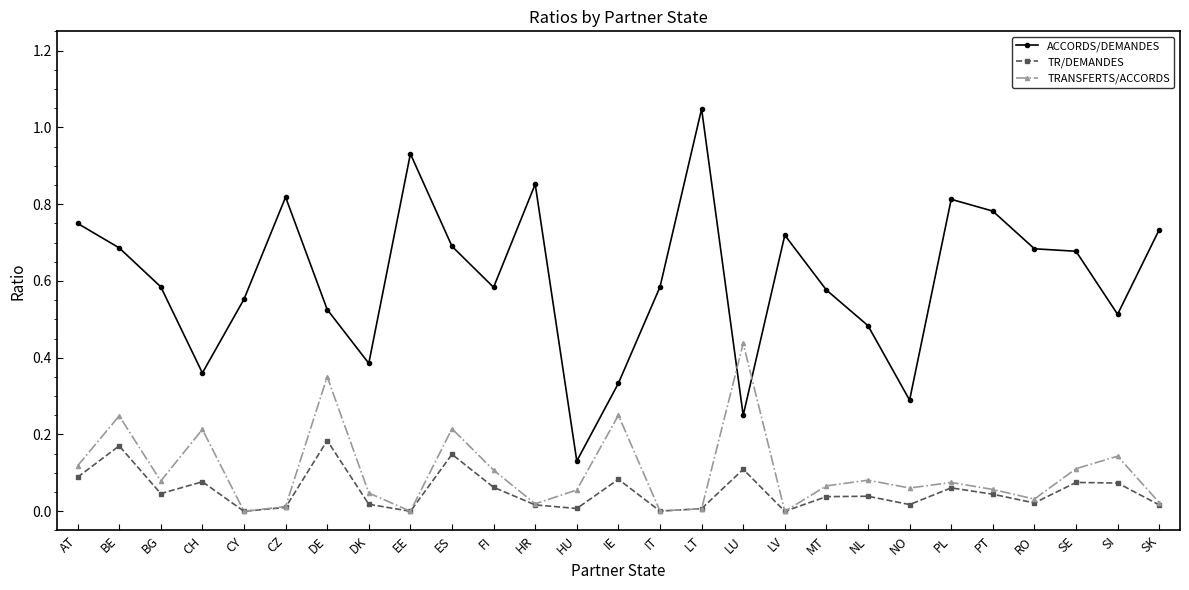

Which category has the highest value across all series?

LT